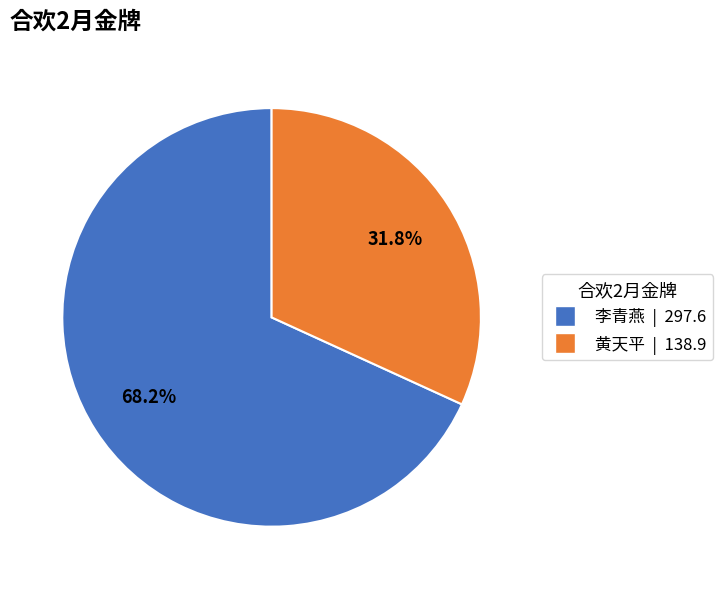

Which slice is the largest?

李青燕